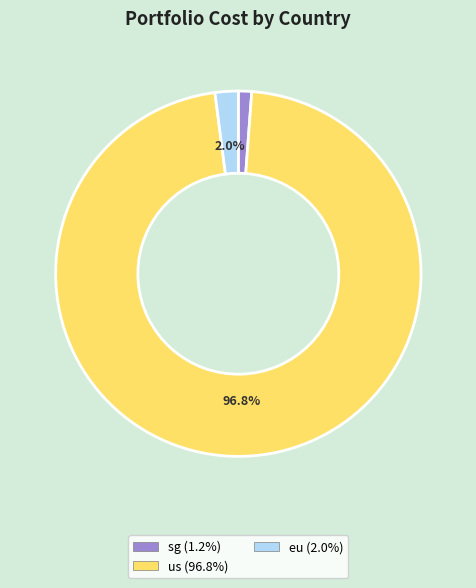

To the nearest percent, what is the difference between the largest and smallest slice percentages?

96%